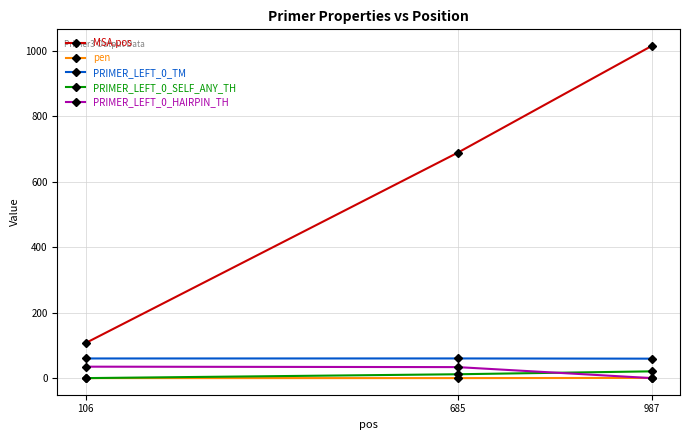

Is it true that MSA.pos equals 1014.0 at 987?

True